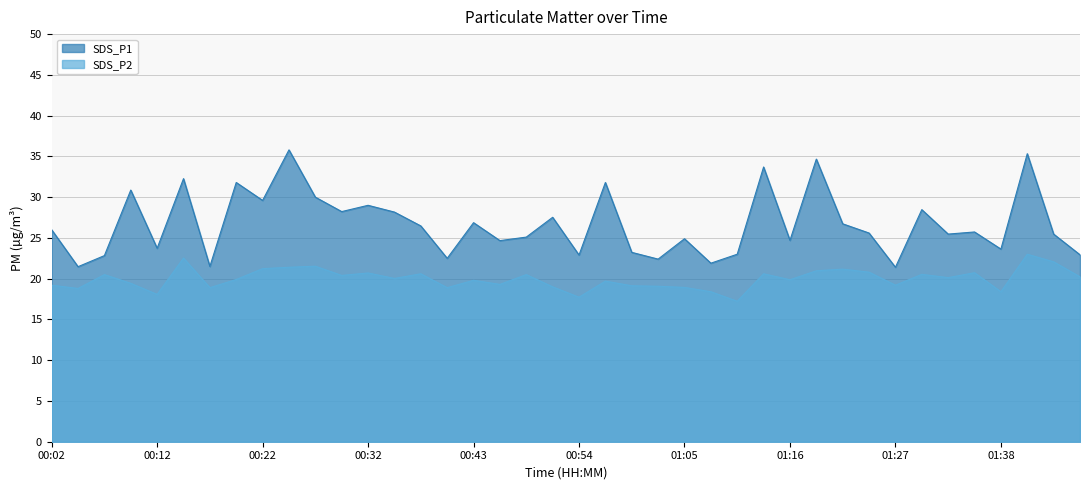

True or false: SDS_P2 has a value of 20.5 at 00:49.

True